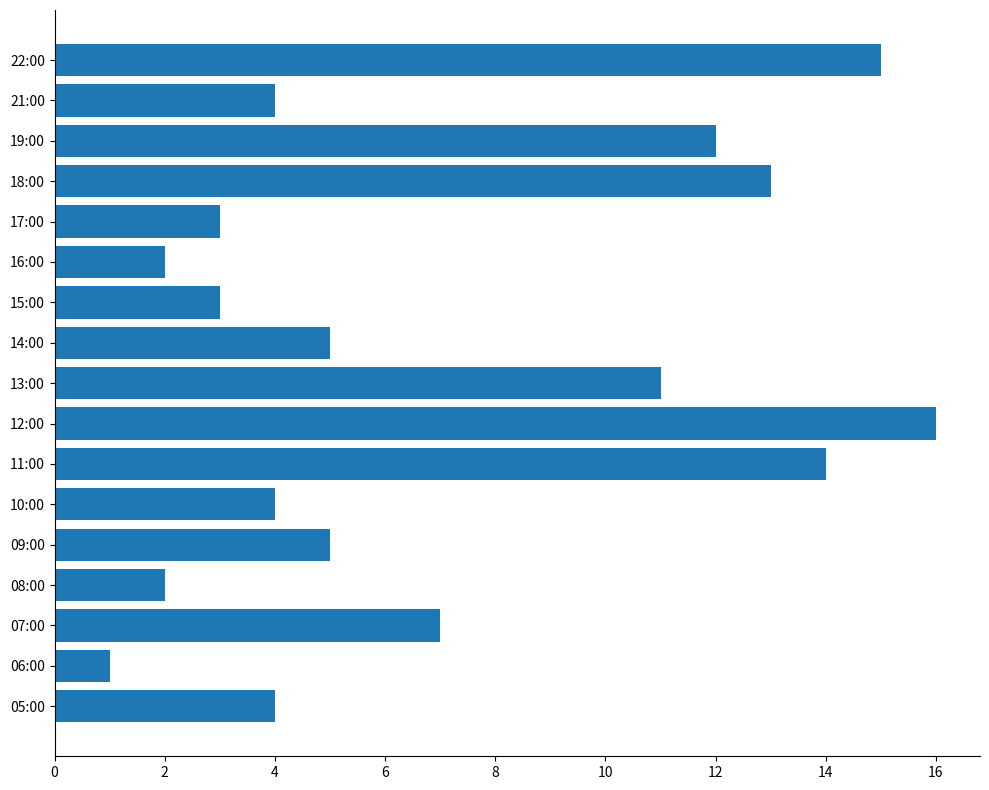

Where is the data nearest to the value 8?

07:00